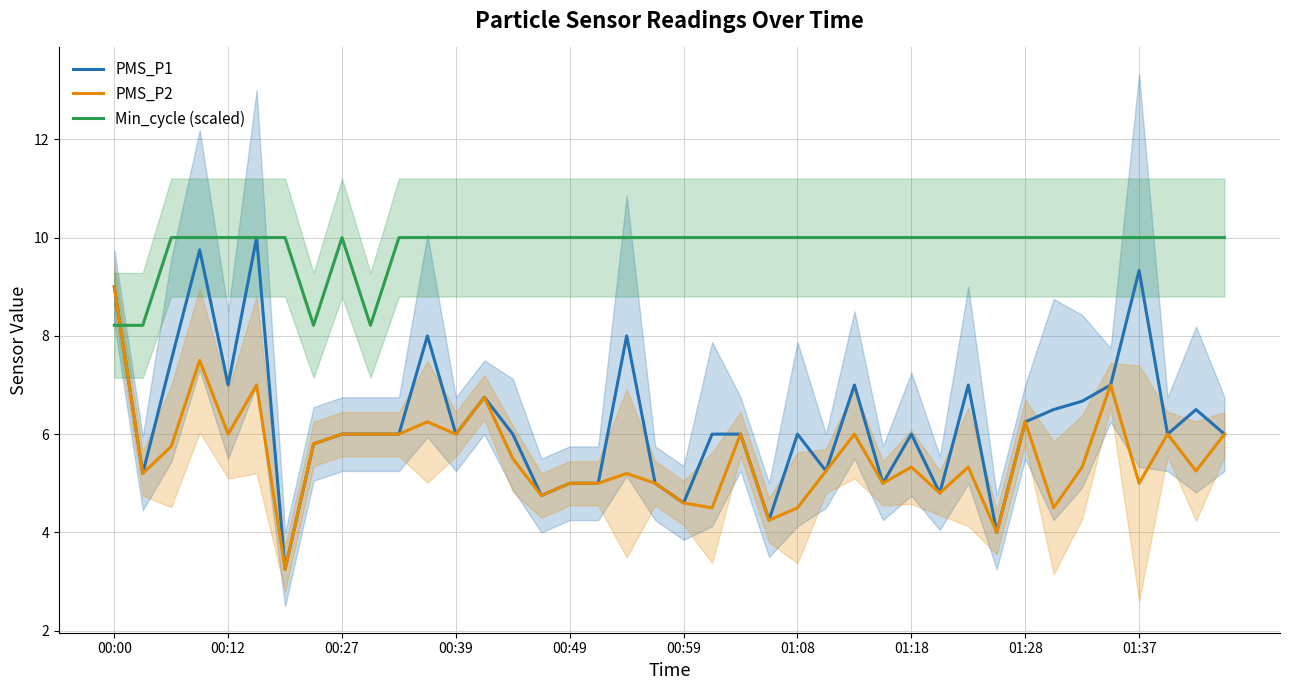

What is the lowest value of the Min_cycle (scaled) series?

8.2